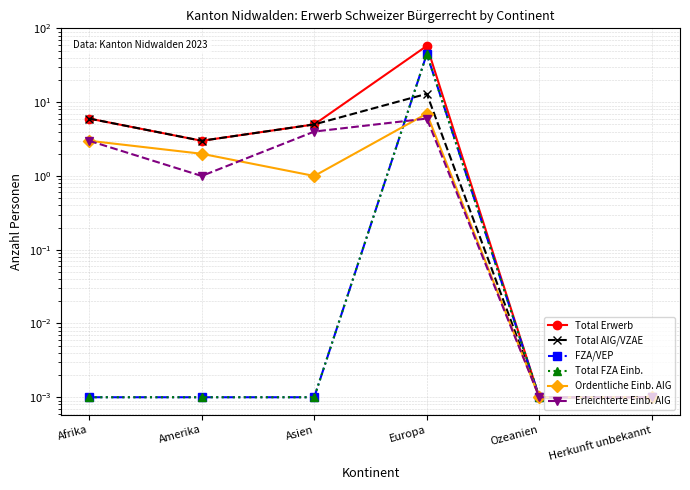

Which category has the lowest value in the Ordentliche Einb. AIG series?

Ozeanien